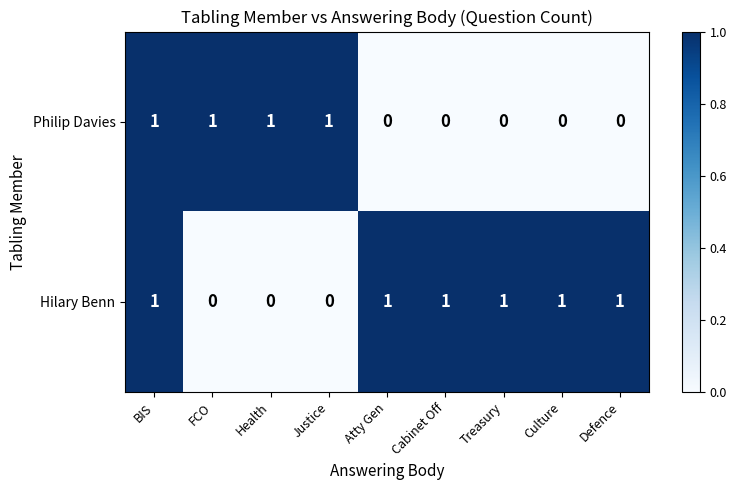

Count the Philip Davies values in the range 0 to 1.

9